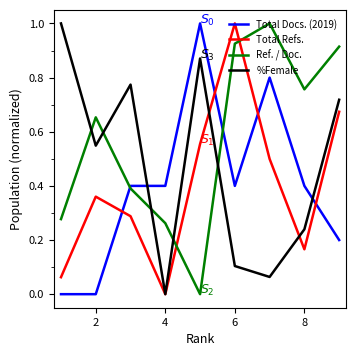

What is the sum of all Total Docs. (2019) values?

3.6